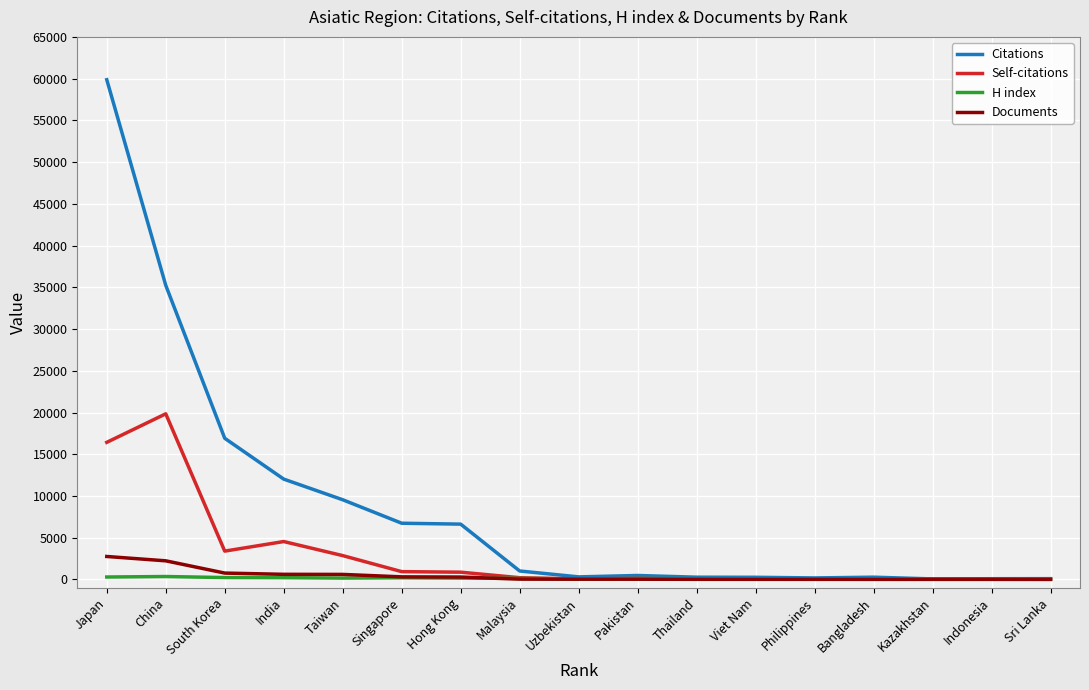

Which series has the largest range (max minus min)?

Citations